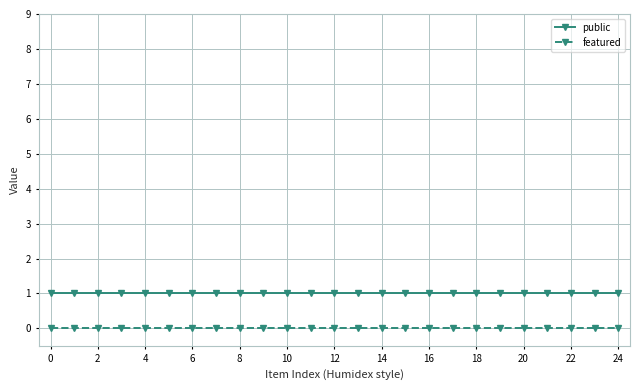

Does the chart have visible grid lines?

Yes